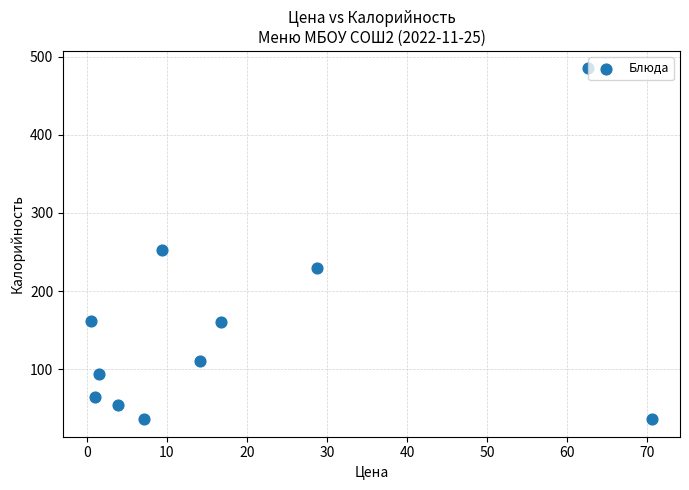

What is the average Y value?

153